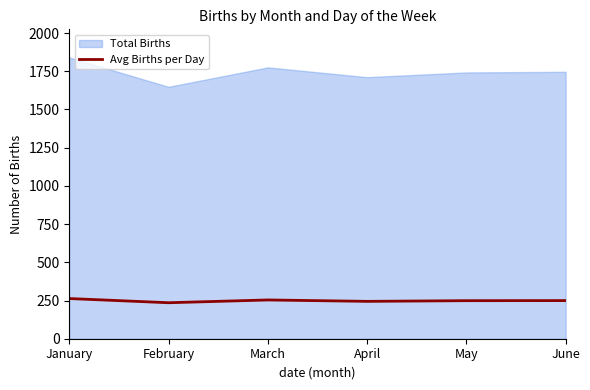

Which category has the lowest value across all series?

February